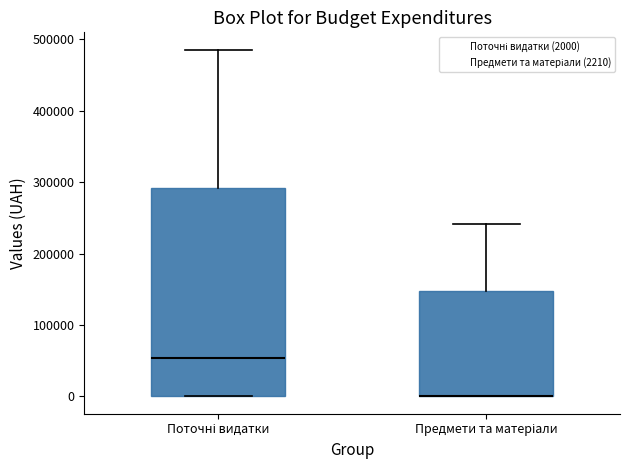

Which box is the tallest, from its lower edge to its upper edge?

Поточні видатки